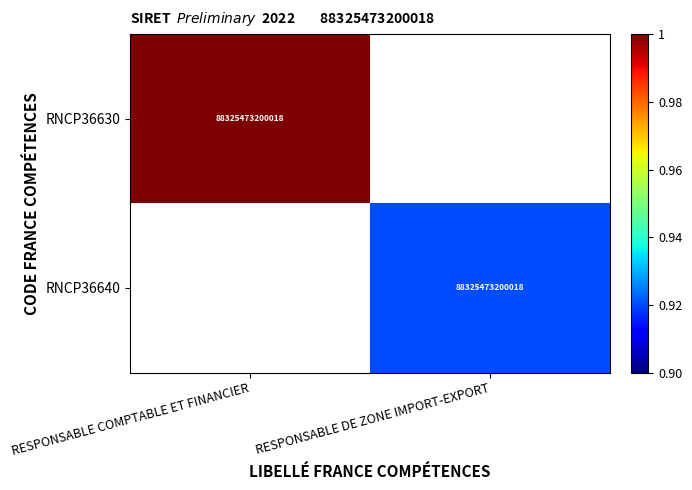

The value of RNCP36640 at RESPONSABLE DE ZONE IMPORT-EXPORT is 88325473200018. True or false?

True